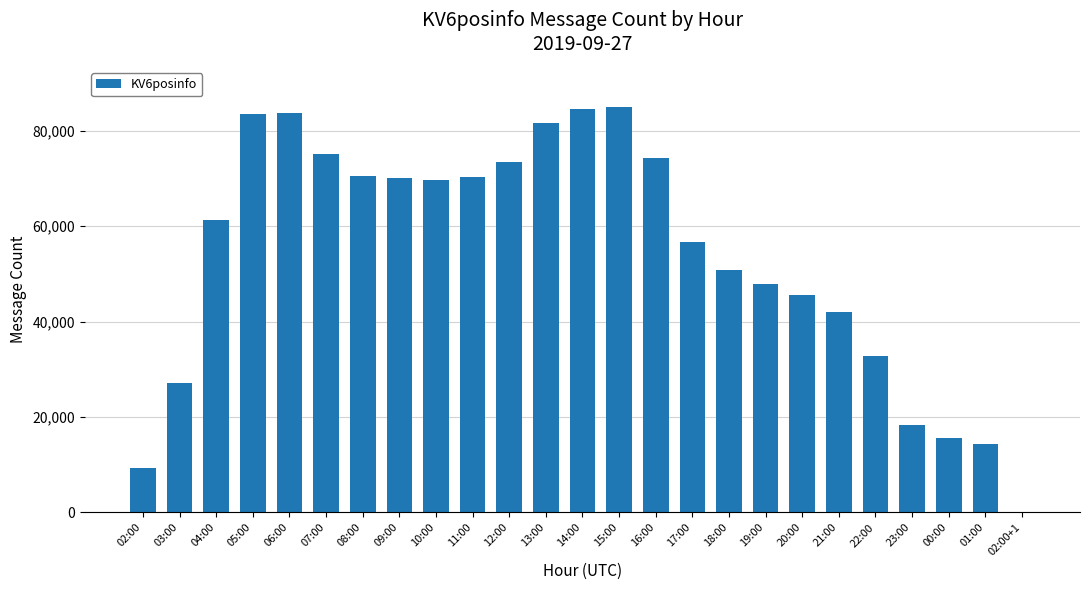

What is the greatest value displayed?

84895